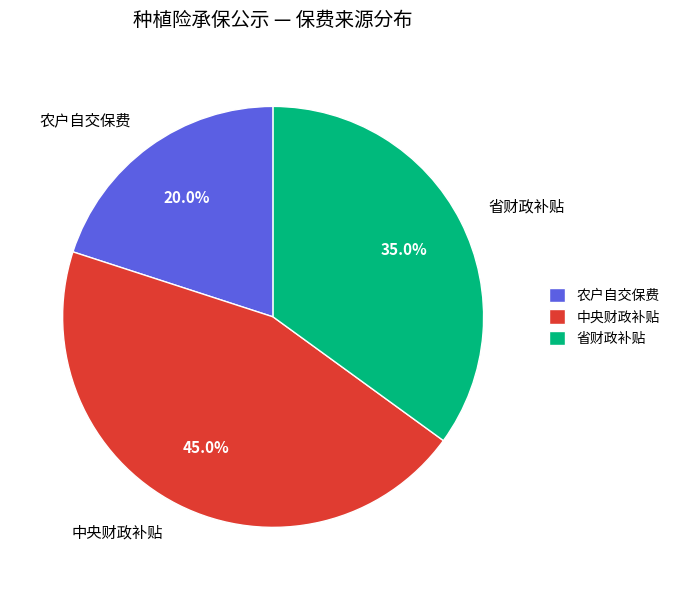

Rank the categories by value from lowest to highest.

农户自交保费, 省财政补贴, 中央财政补贴